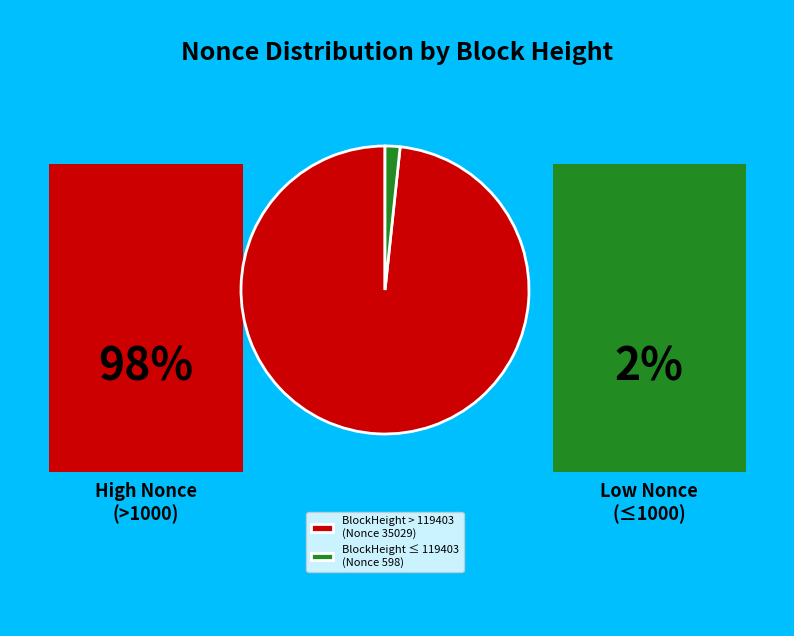

Which slice is the largest?

BlockHeight > 119403 (Nonce 35029)